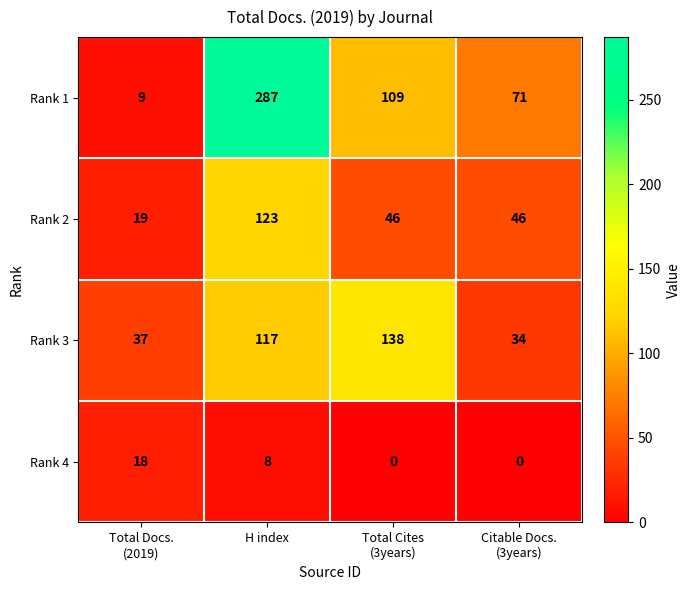

Reading right to left, list all the values displayed in this chart.

Rank 1: 71	109	287	9
Rank 2: 46	46	123	19
Rank 3: 34	138	117	37
Rank 4: 0	0	8	18